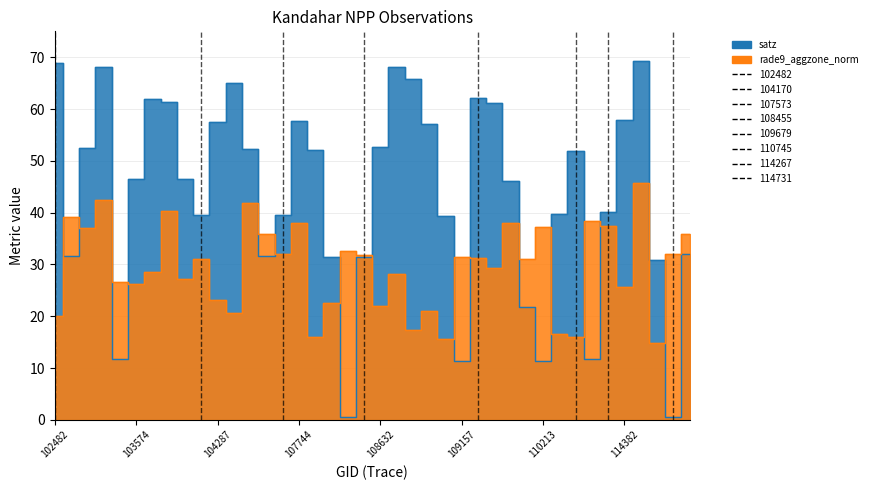

Reading left to right, transcribe all the data shown in this chart.

rade9_aggzone_norm: 102482=20.1	539=39.2	102972=37.1	102980=42.4	103338=26.6	103574=26.2	103694=28.5	103702=40.4	103818=27.1	104170=31.1	104287=23.2	104295=20.5	104414=41.9	104530=35.9	107573=31.9	107744=38.1	107933=16.1	108103=22.6	108281=32.6	108455=31.8	108632=22.0	108645=28.1	108802=17.4	108816=20.9	108985=15.5	109157=31.5	109679=31.3	109691=29.3	109866=37.9	2276=31.0	110213=37.2	110385=16.6	110745=16.1	2933=38.5	114267=37.4	114382=25.6	114496=45.8	114617=14.8	114731=31.9	114845=35.9
satz: 102482=69.0	539=31.7	102972=52.5	102980=68.2	103338=11.8	103574=46.5	103694=61.9	103702=61.4	103818=46.5	104170=39.5	104287=57.6	104295=65.0	104414=52.3	104530=31.6	107573=39.6	107744=57.7	107933=52.1	108103=31.4	108281=0.5	108455=31.4	108632=52.6	108645=68.1	108802=65.8	108816=57.0	108985=39.4	109157=11.3	109679=62.1	109691=61.2	109866=46.2	2276=21.8	110213=11.4	110385=39.8	110745=52.0	2933=11.8	114267=40.1	114382=58.0	114496=69.2	114617=30.8	114731=0.6	114845=32.1